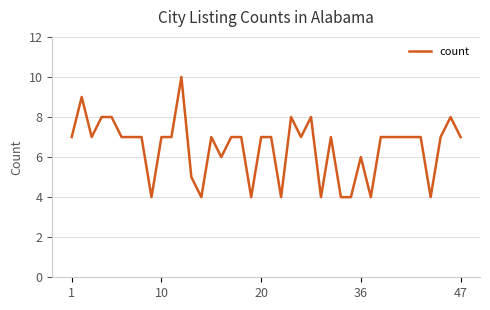

What is the sum of all values?

259